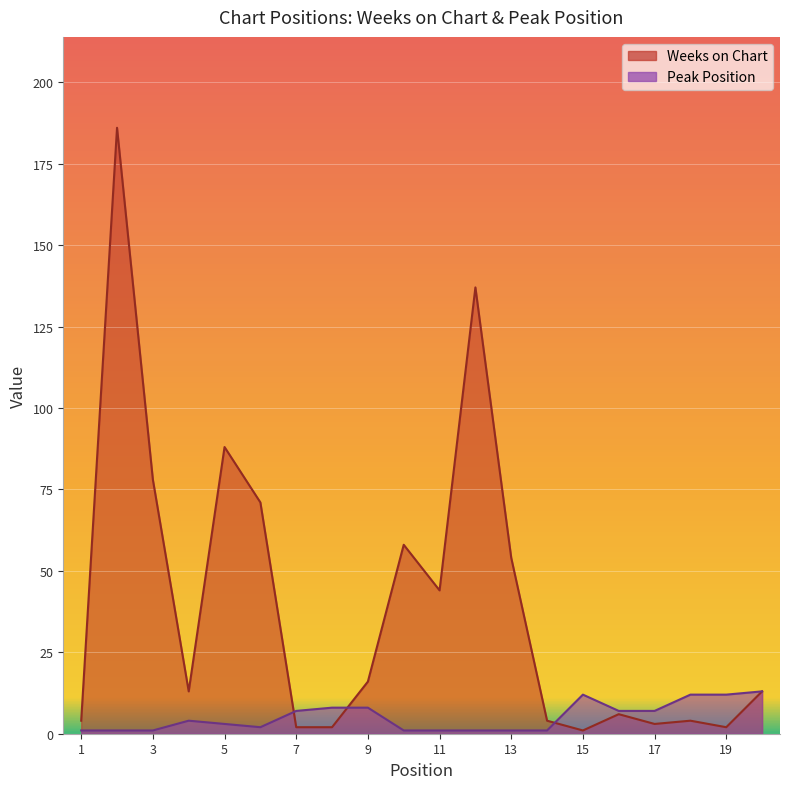

What is the total value across all series at 5?

91